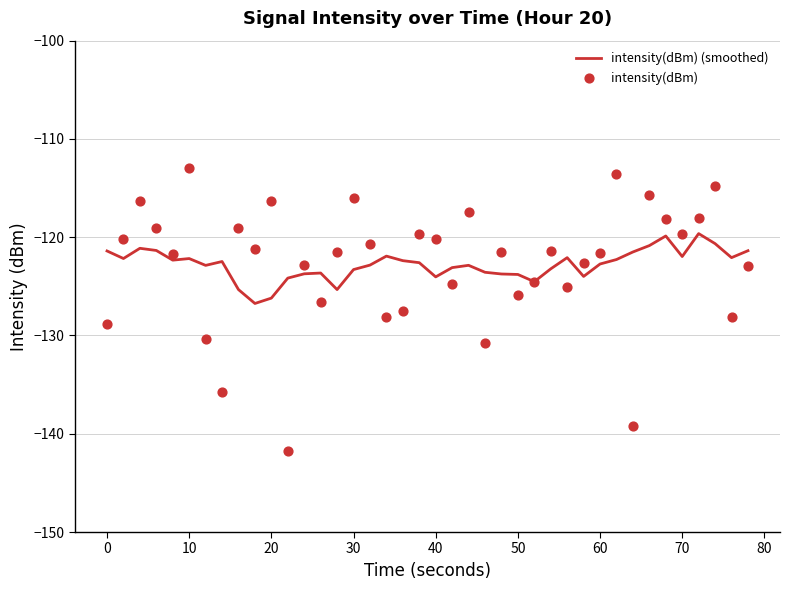

Which series has the largest Y range (max minus min)?

intensity(dBm)